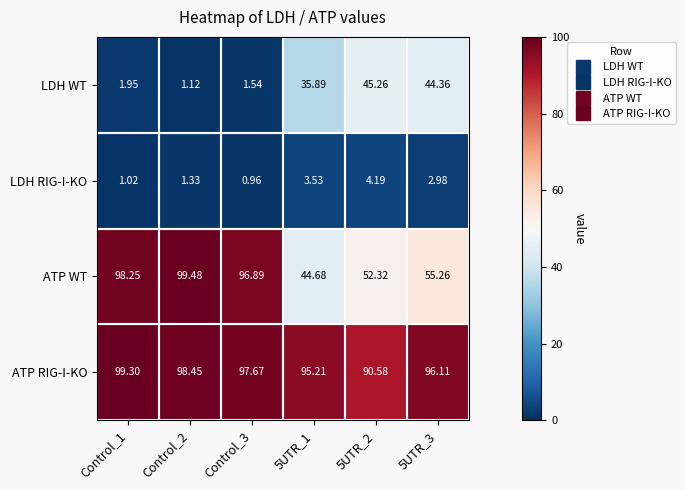

Which series has the widest spread of values?

ATP WT